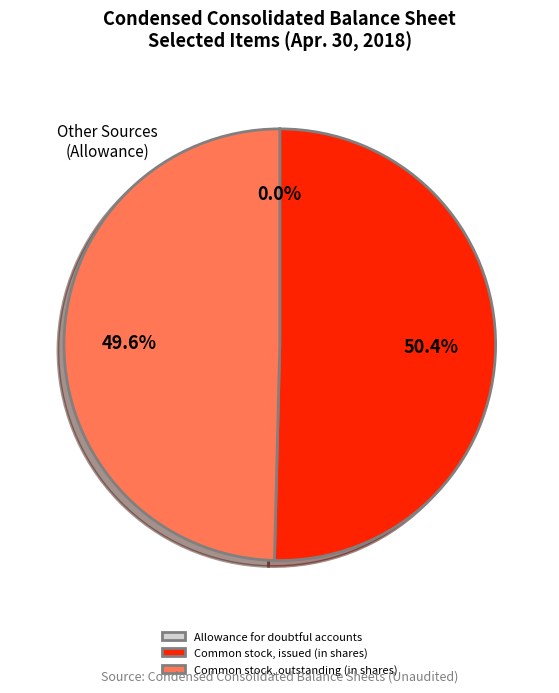

Which category has the biggest portion of the pie?

Common stock, issued (in shares)